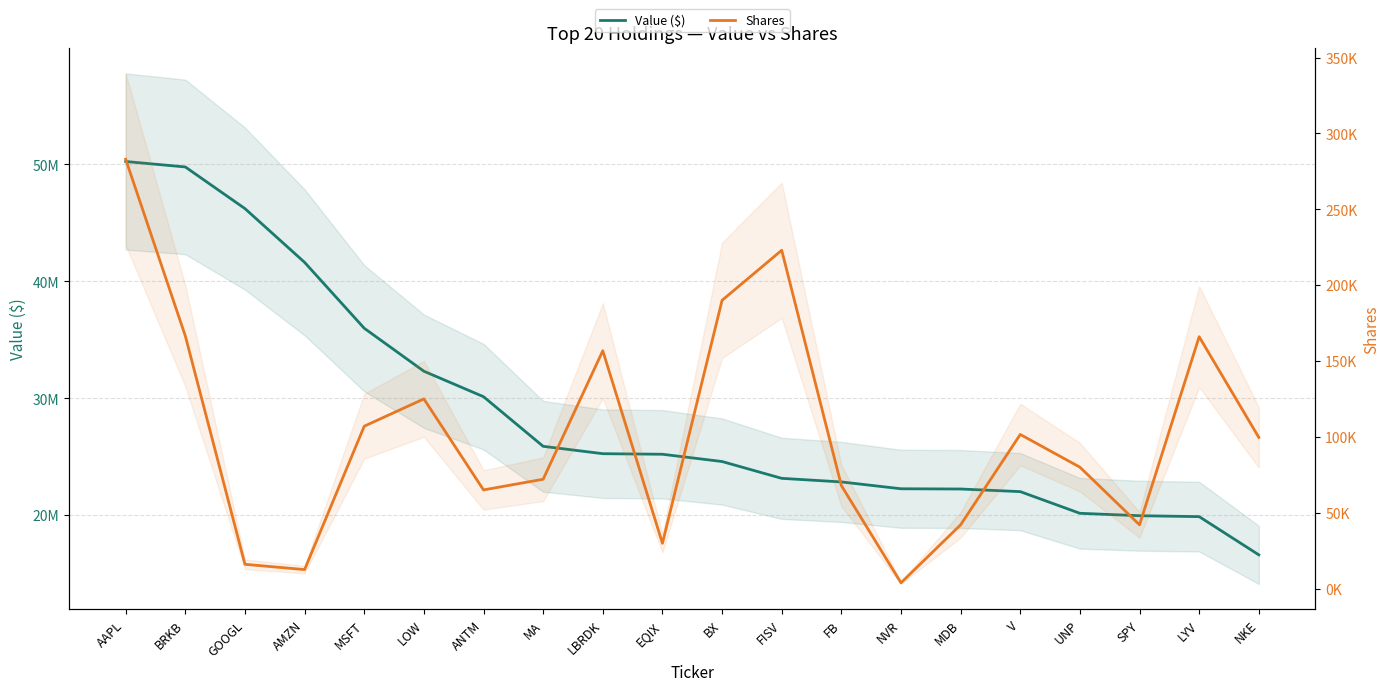

Reading left to right, extract all data points from this chart.

Value ($): 50252000	49786000	46222000	41623000	35986000	32310000	30130000	25885000	25254000	25206000	24584000	23145000	22838000	22253000	22233000	22009000	20154000	19948000	19869000	16600000
Shares: 283000	166510	15955	12483	107000	125000	65000	72040	156760	29800	190000	223000	67900	3766	42000	101560	80000	42000	166000	99600